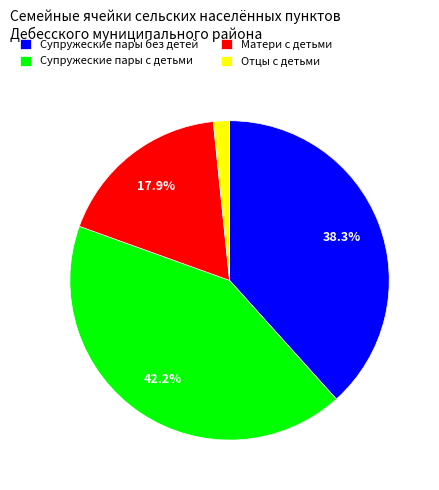

How many slices are in this pie chart?

4